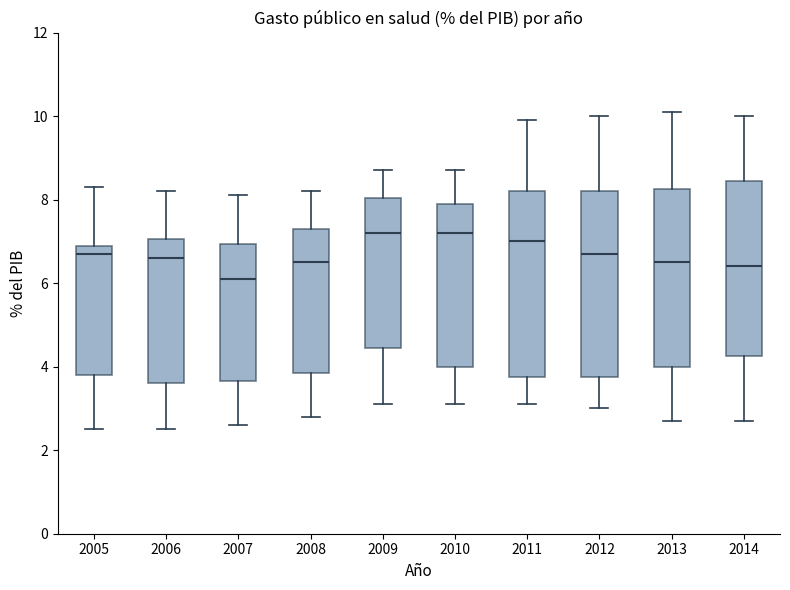

Reading left to right, transcribe this box plot: for each box, give where its median line is, the range the box spans, and where its two whiskers end, as read against the y-axis. The values are not printed on the chart, so give them approximately, as read against the axis.

2005: median 6.8, box 3.8 to 7.0, whiskers 2.6 to 8.4
2006: median 6.6, box 3.6 to 7.0, whiskers 2.6 to 8.2
2007: median 6.2, box 3.6 to 7.0, whiskers 2.6 to 8.2
2008: median 6.6, box 3.8 to 7.4, whiskers 2.8 to 8.2
2009: median 7.2, box 4.4 to 8.0, whiskers 3.2 to 8.8
2010: median 7.2, box 4.0 to 8.0, whiskers 3.2 to 8.8
2011: median 7.0, box 3.8 to 8.2, whiskers 3.2 to 10.0
2012: median 6.8, box 3.8 to 8.2, whiskers 3.0 to 10.0
2013: median 6.6, box 4.0 to 8.2, whiskers 2.8 to 10.2
2014: median 6.4, box 4.2 to 8.4, whiskers 2.8 to 10.0